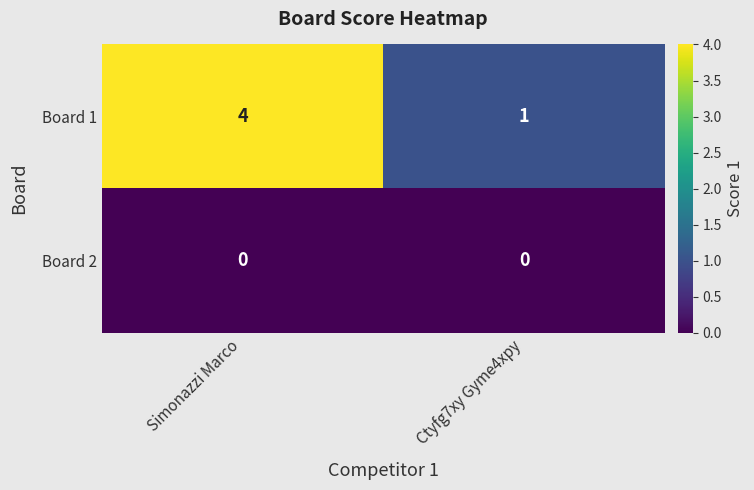

At which category is the sum across all series the highest?

Simonazzi Marco